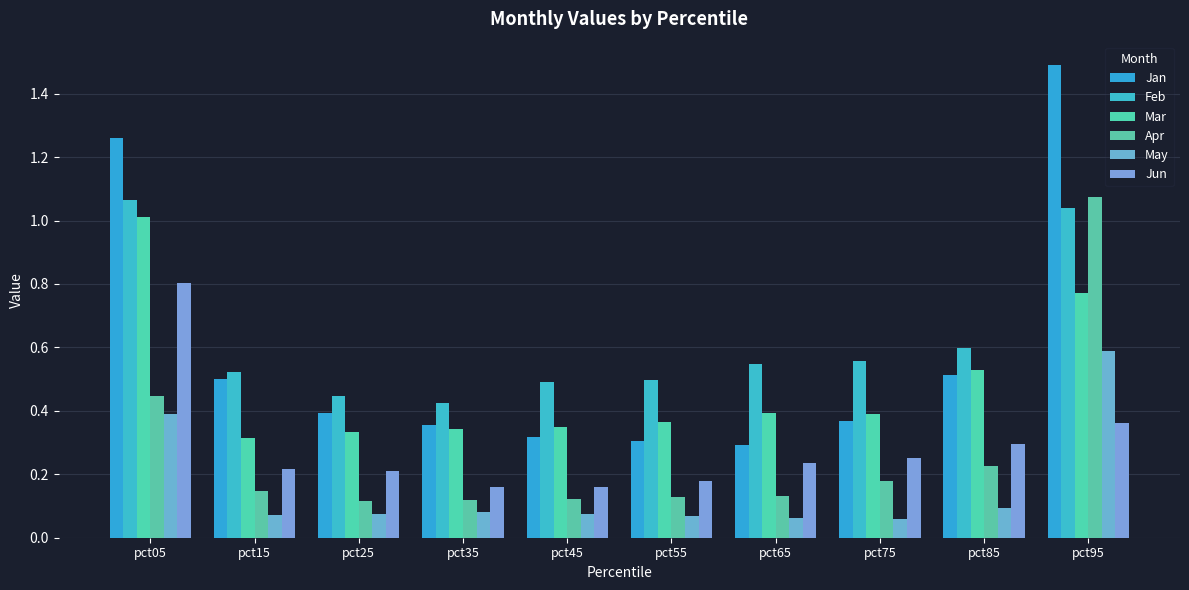

Rank the series at pct25 from lowest to highest value.

May, Apr, Jun, Mar, Jan, Feb